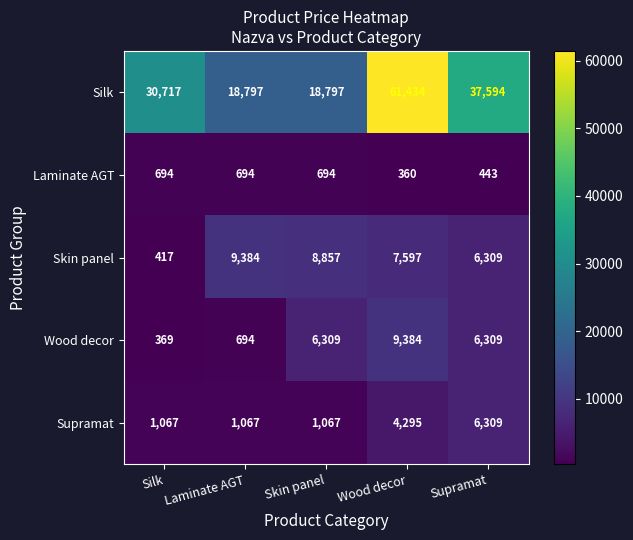

Which series has the largest total across all categories?

Silk